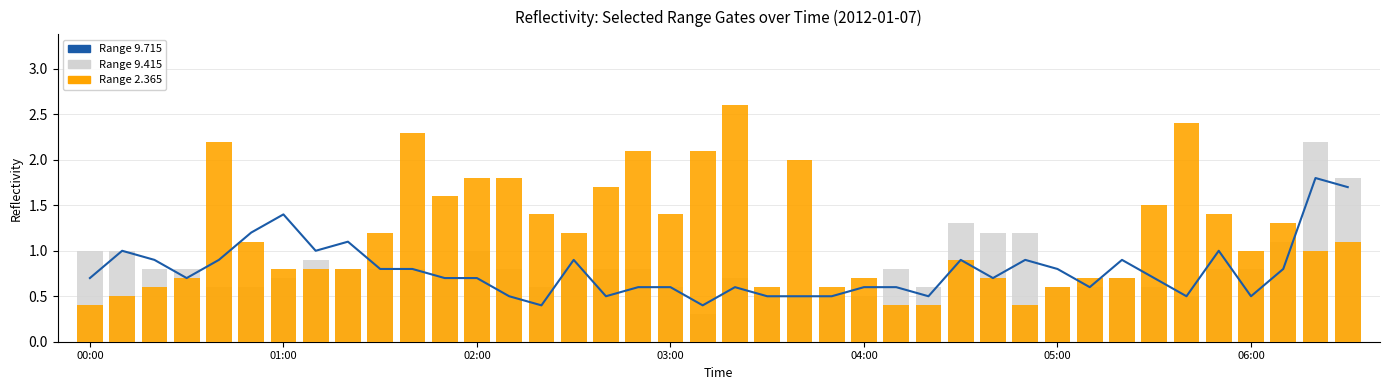

Count the number of data series in this chart.

3